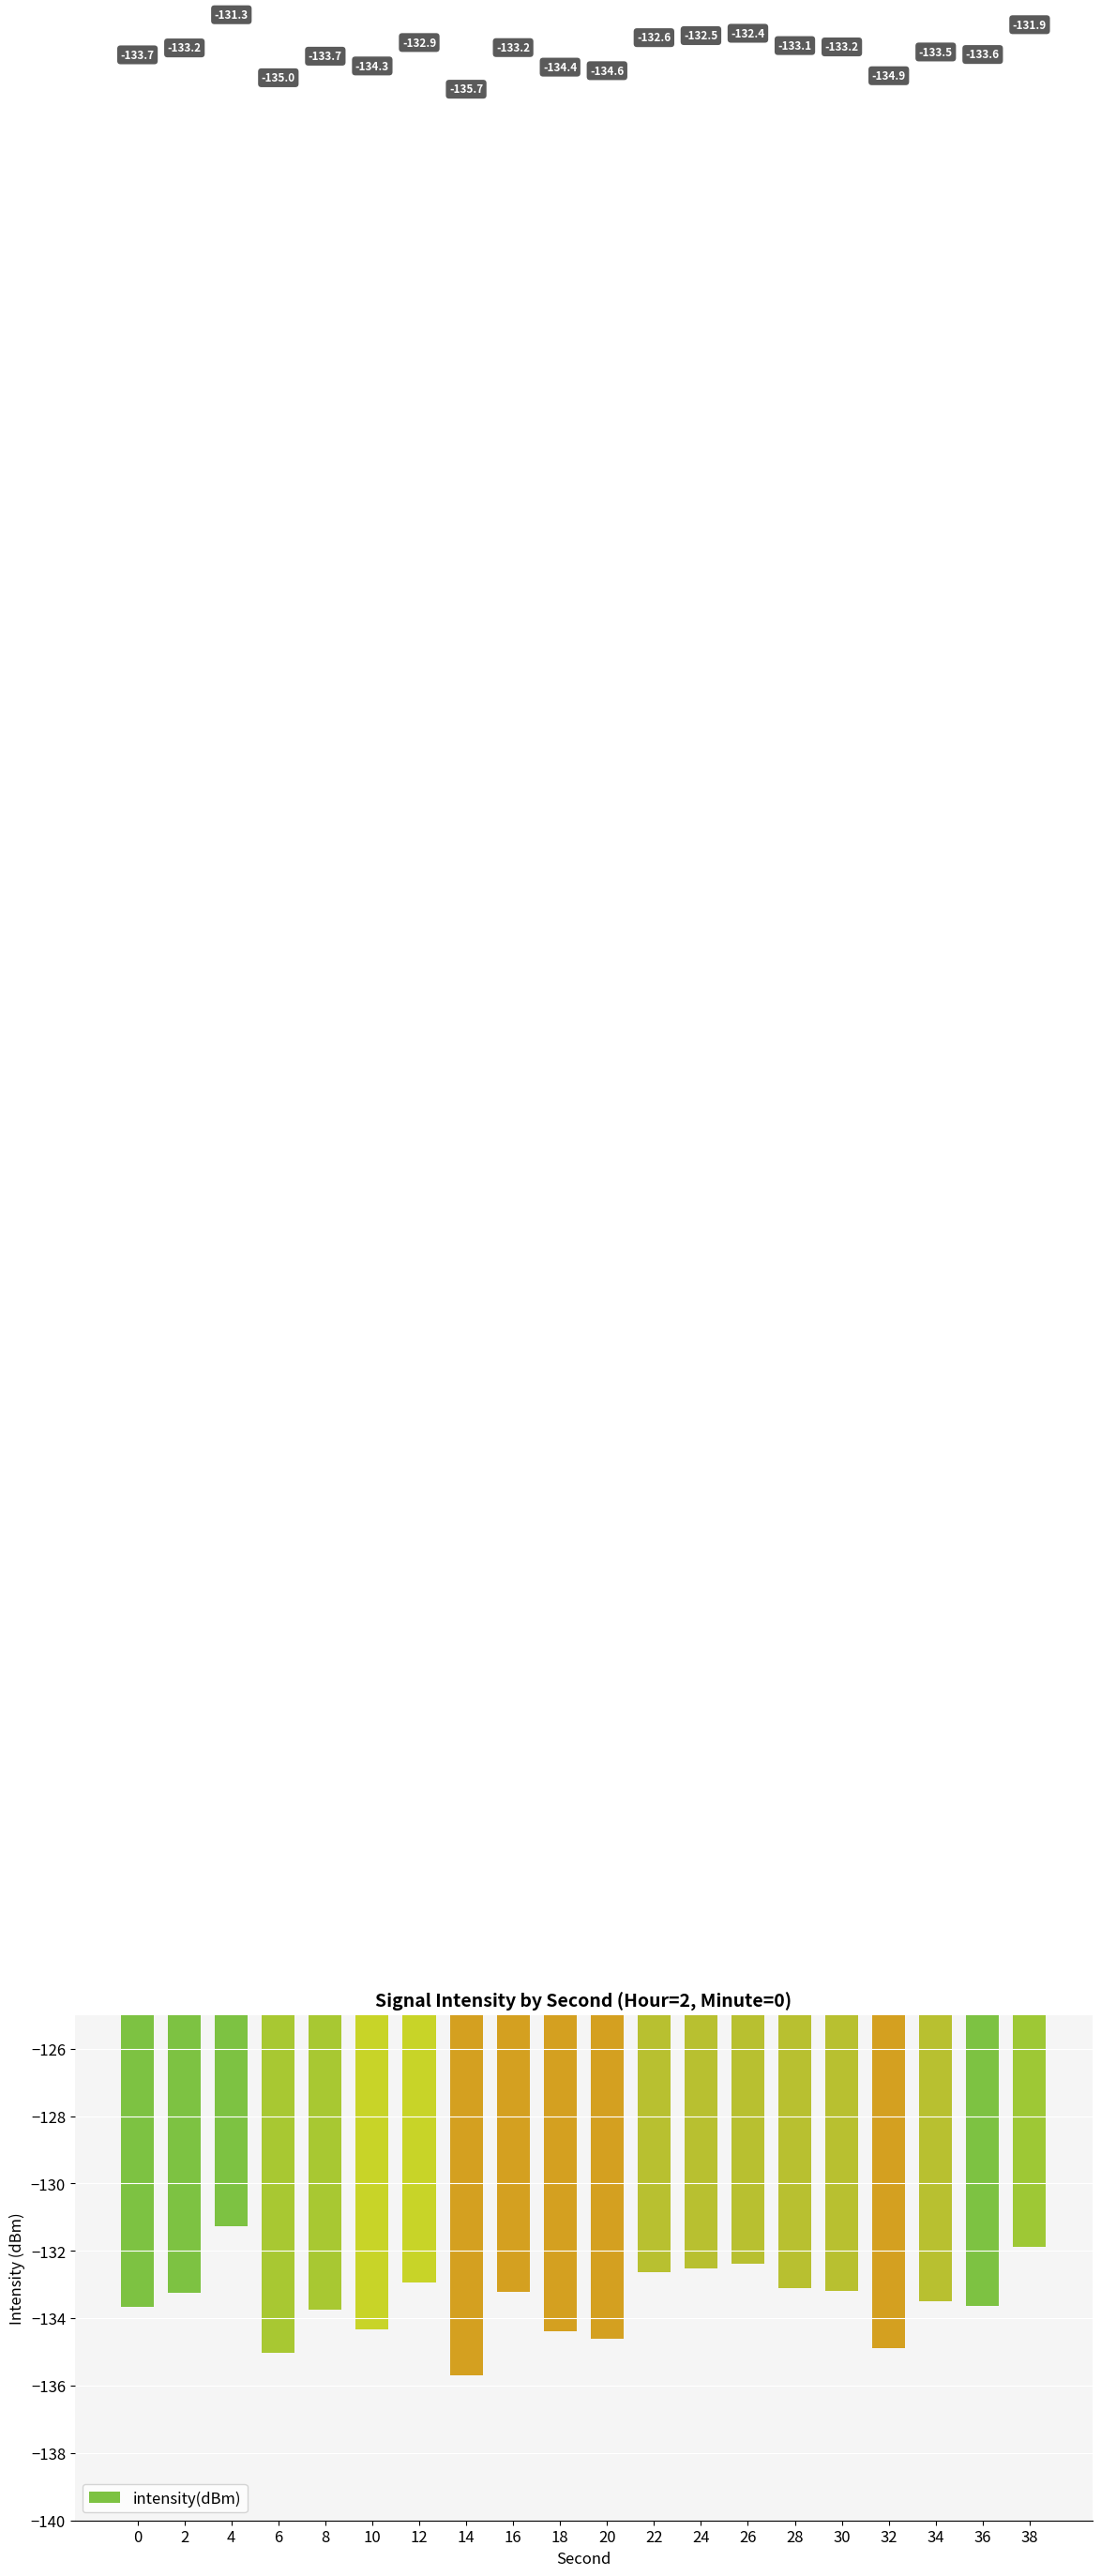

How many distinct data groups are displayed?

1